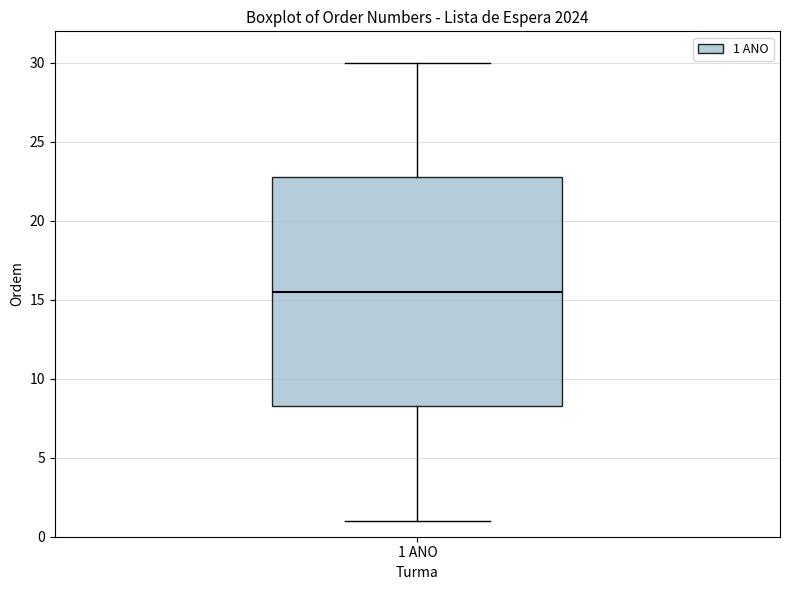

Transcribe this box plot: give where the median line is, the range the box spans, and where the two whiskers end, as read against the y-axis. The values are not printed on the chart, so give them approximately, as read against the axis.

median 15.5, box 8.5 to 23.0, whiskers 1.0 to 30.0